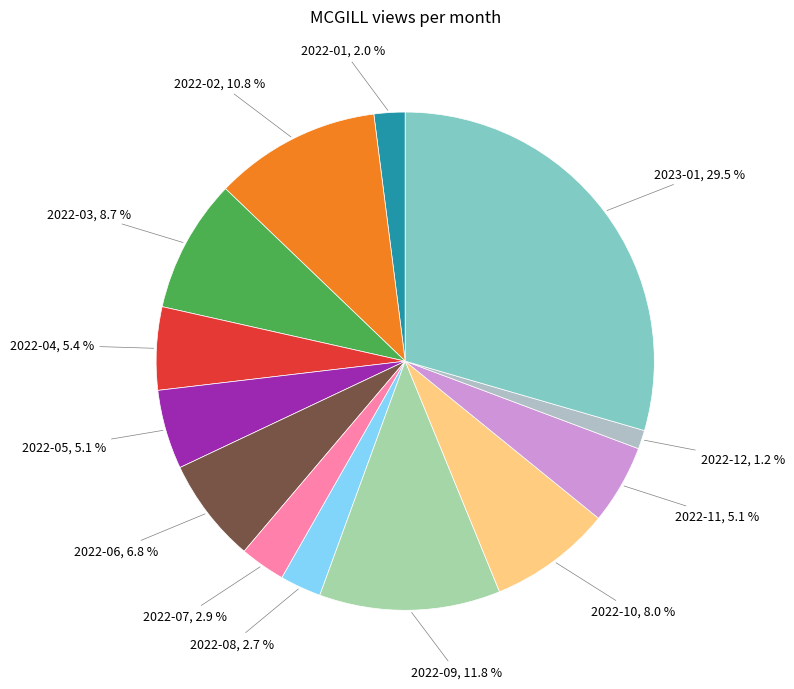

Do 2022-05 and 2022-06 together represent more than half of the pie?

No